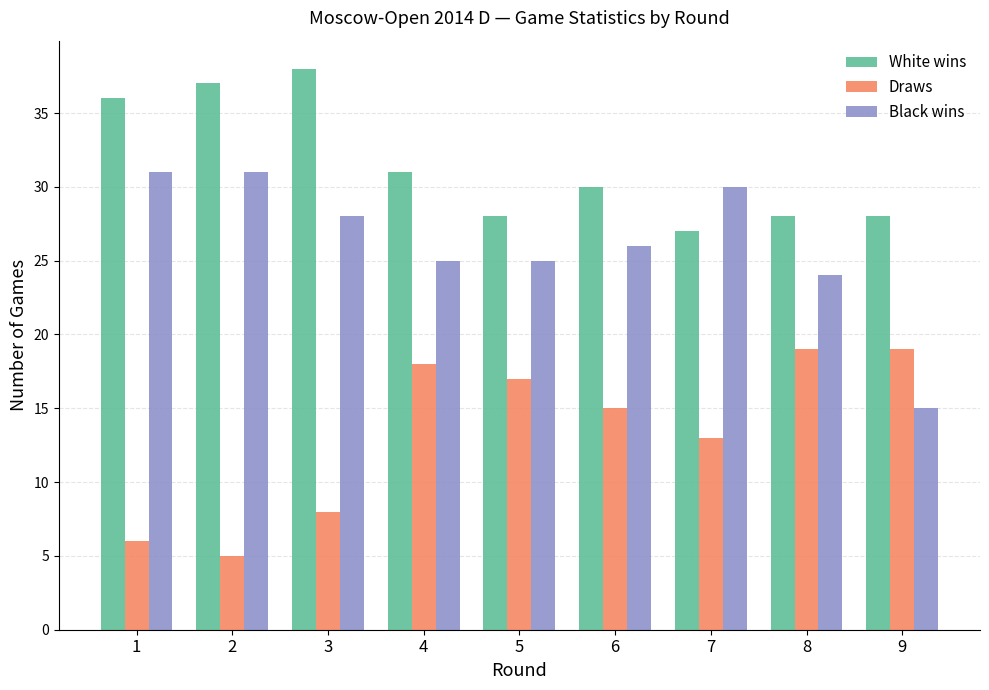

Rank the series by their average value, from highest to lowest.

White wins, Black wins, Draws